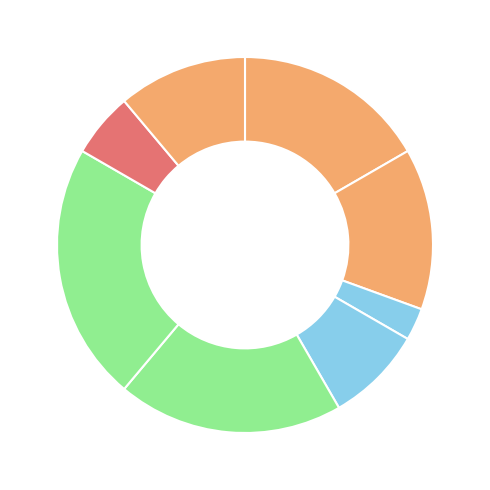

Which category has the smallest portion of the pie?

Генеральний директор